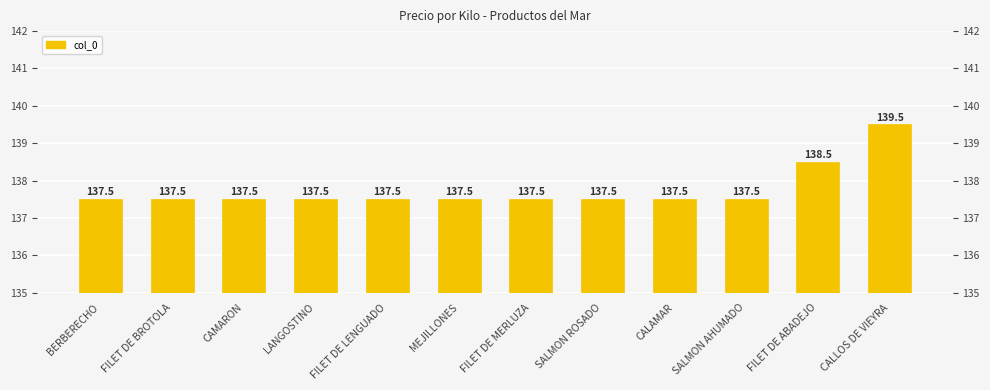

Which has a higher value, CAMARON or BERBERECHO?

CAMARON